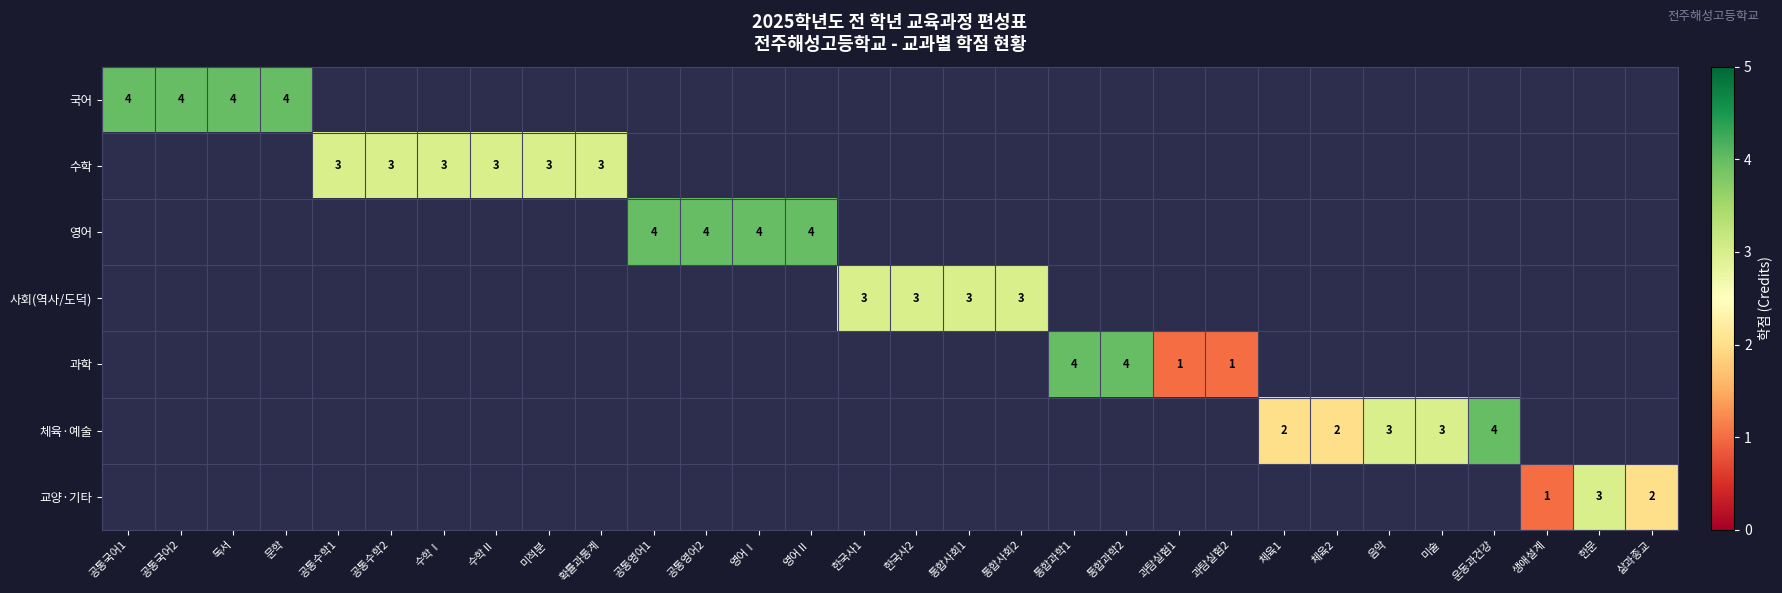

The 수학 series shows 3 at 수학Ⅰ. True or false?

True